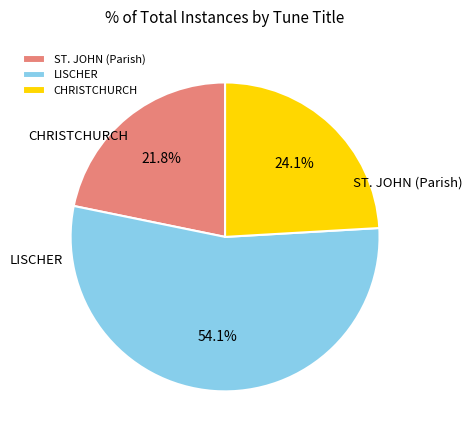

What percentage is the CHRISTCHURCH slice, to the nearest percent?

24%